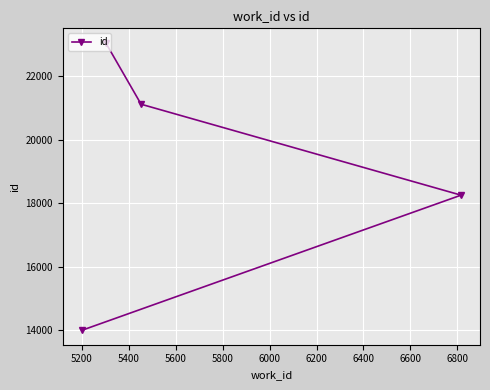

What is the value of the 3rd point from the left?

21113